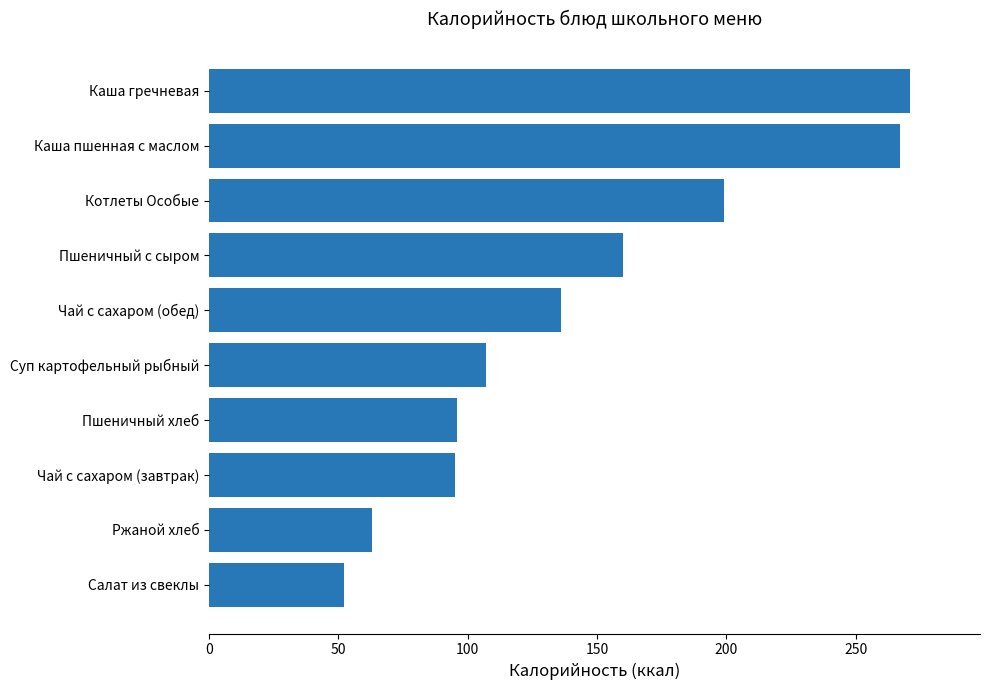

Approximately how many times larger is the value at Пшеничный хлеб compared to Чай с сахаром (завтрак)?

1.0